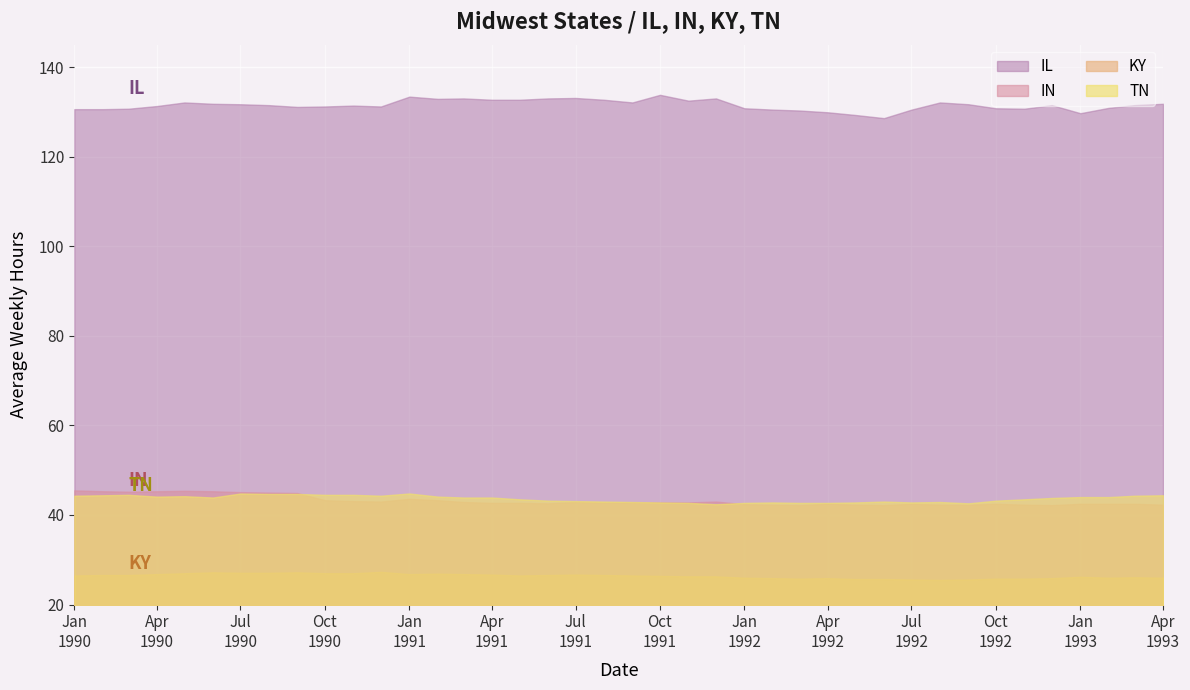

True or false: IL has a value of 221.9 at 1990-02.

False